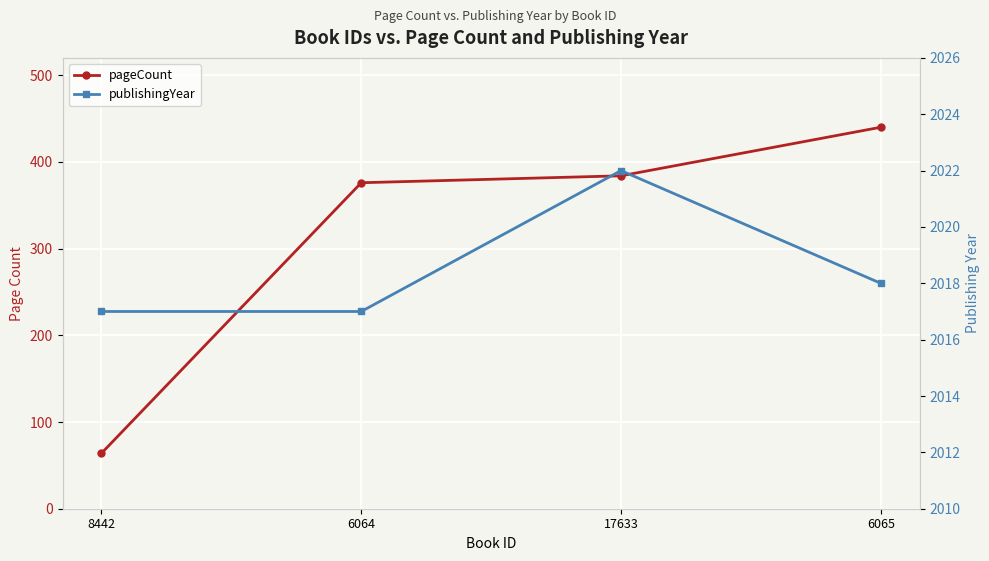

Which series changed the most between 17633 and 6065?

pageCount